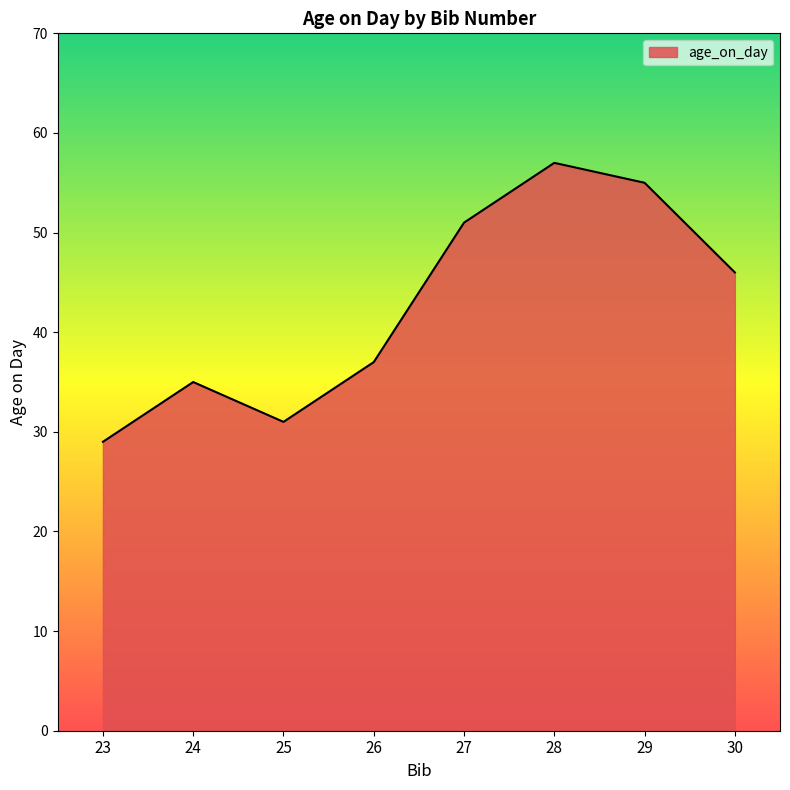

What is the change in value from 24 to 28?

+22